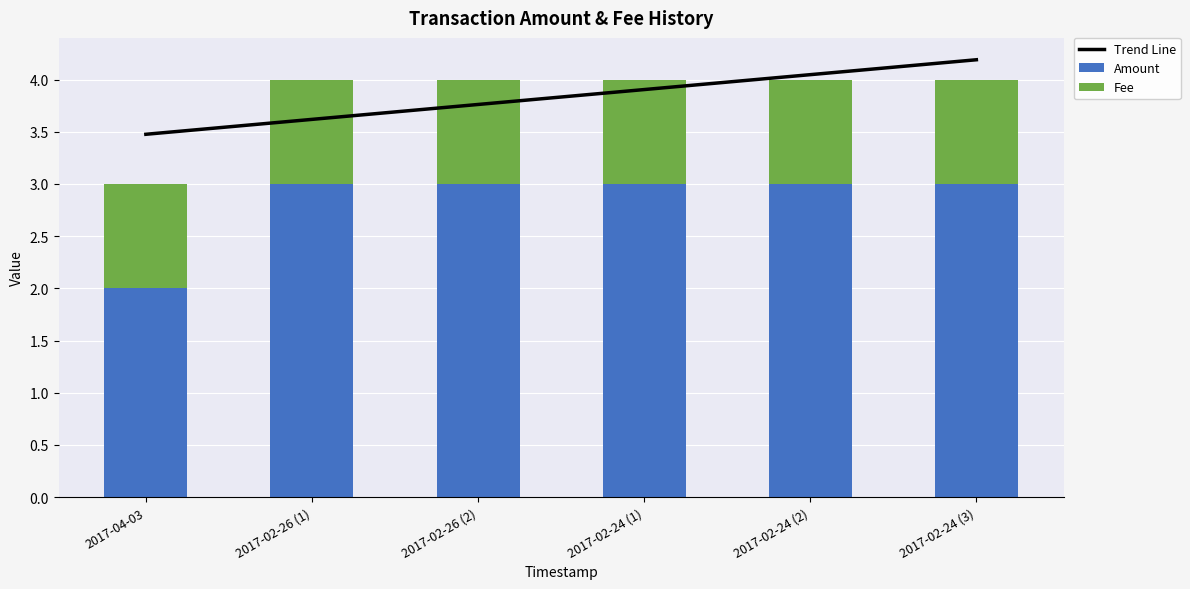

At how many categories does at least one series exceed 2?

6